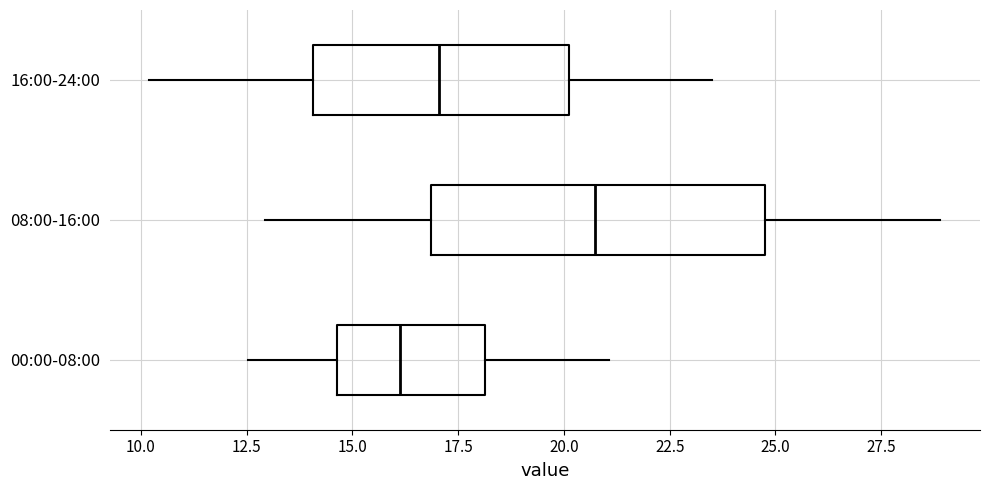

Where is the left edge of the box for 16:00-24:00 on the x-axis? The values are not printed on the chart, so give them approximately, as read against the axis.

14.0